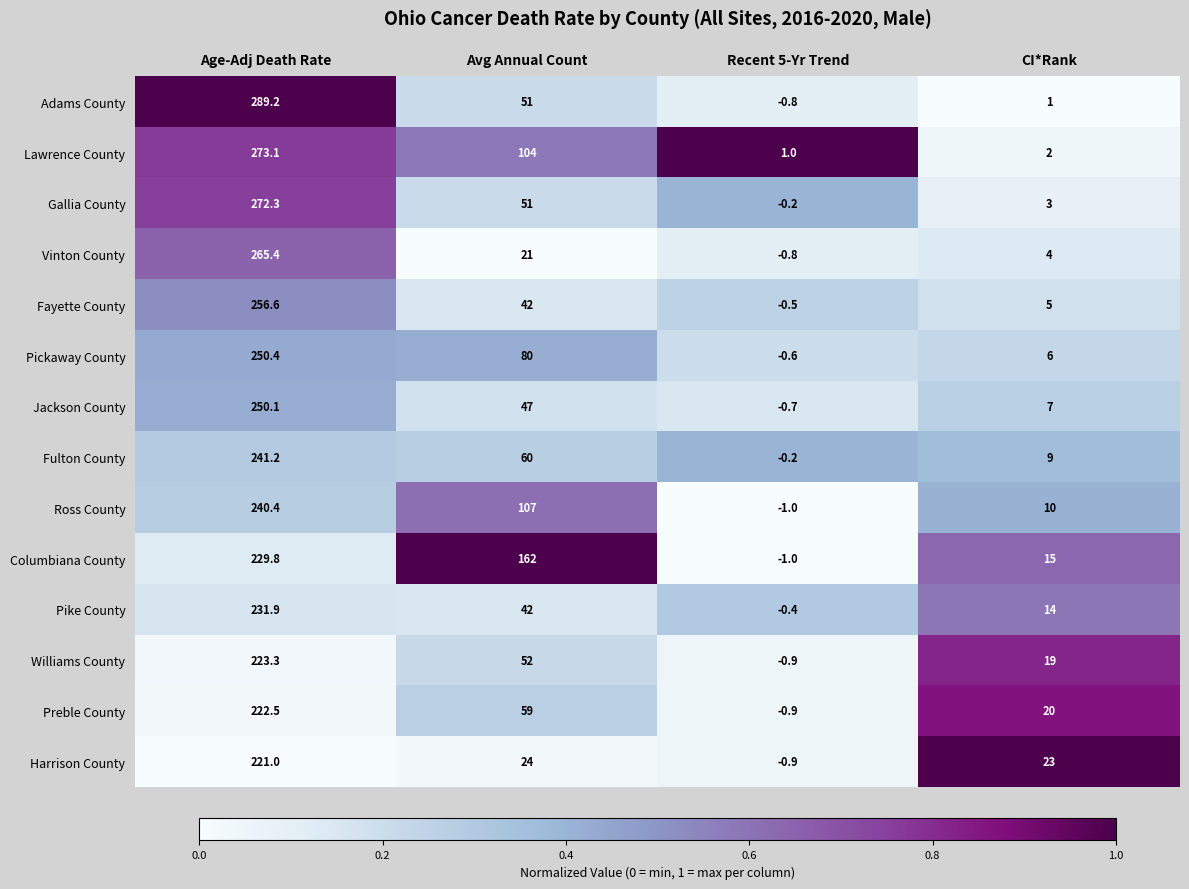

List the series in order of their peak value, lowest first.

Harrison County, Preble County, Williams County, Columbiana County, Pike County, Ross County, Fulton County, Jackson County, Pickaway County, Fayette County, Vinton County, Gallia County, Lawrence County, Adams County